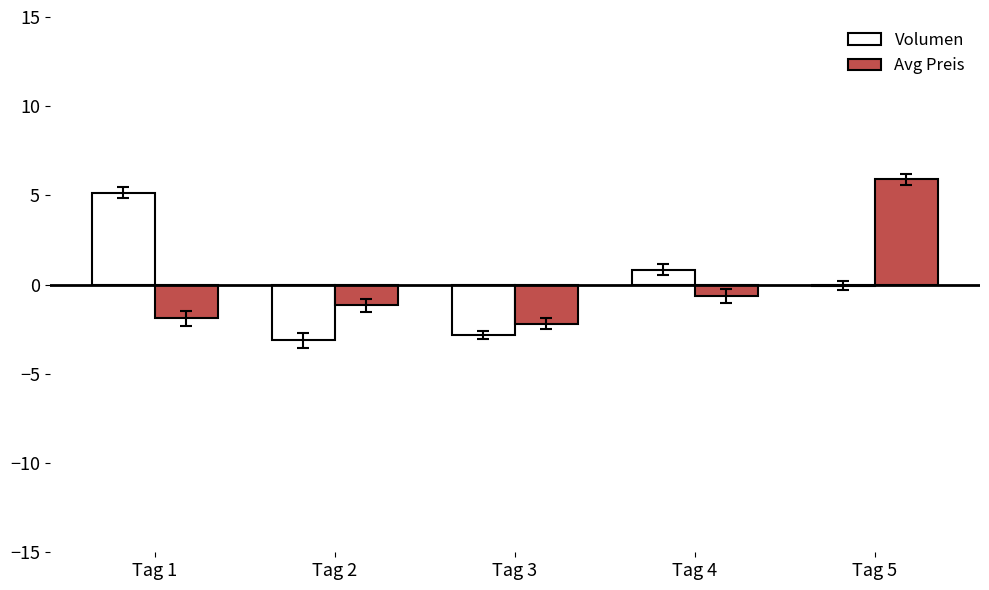

The value of Volumen at Tag 2 is -4.5. True or false?

False